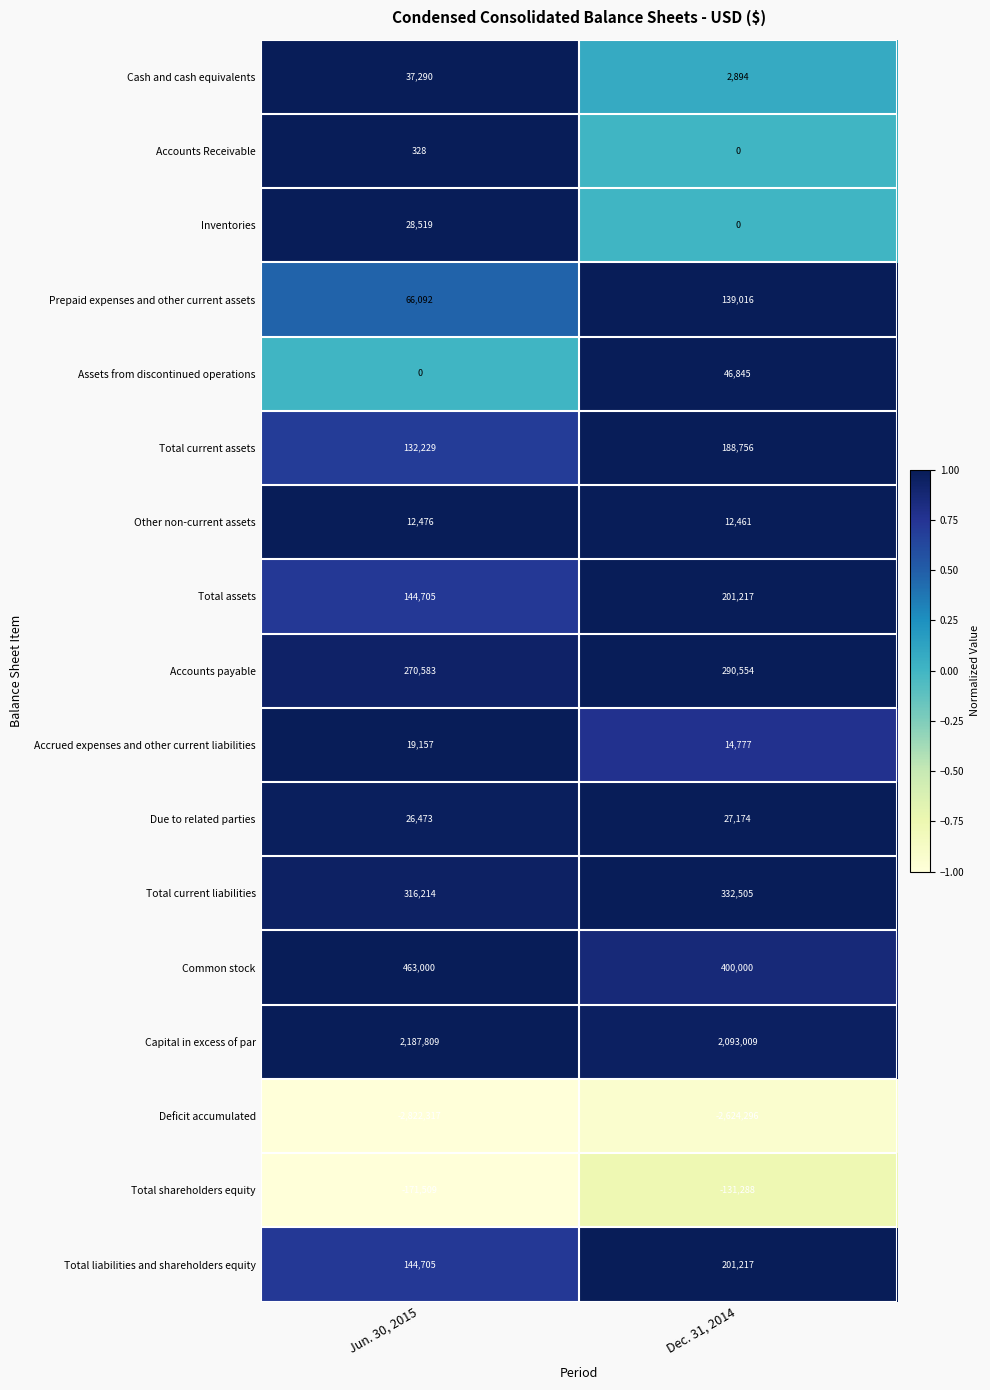

List the labels in order of Prepaid expenses and other current assets value, smallest first.

Jun. 30, 2015, Dec. 31, 2014